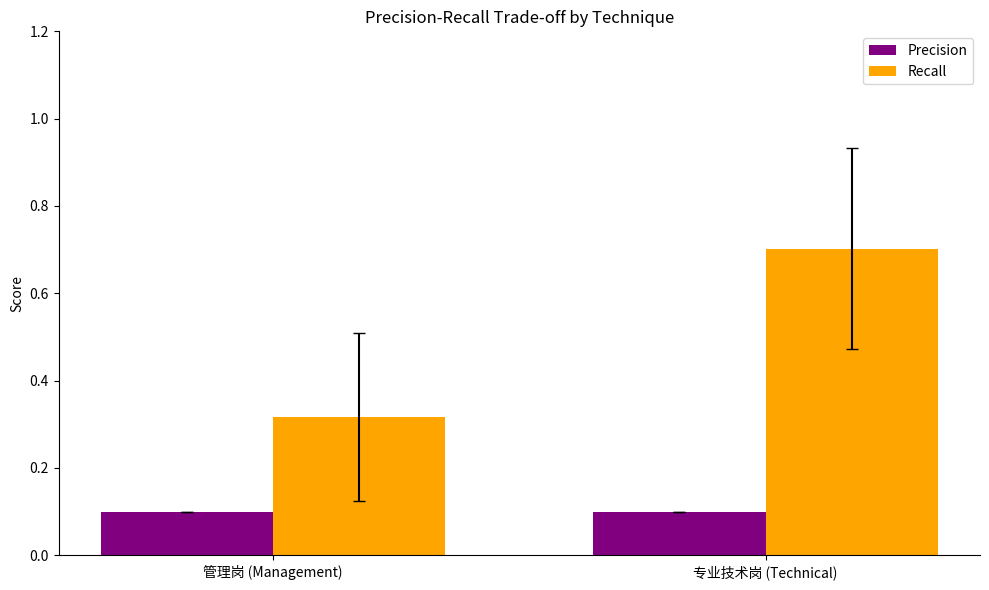

What is the label of the 1st bar from the right?

专业技术岗 (Technical)